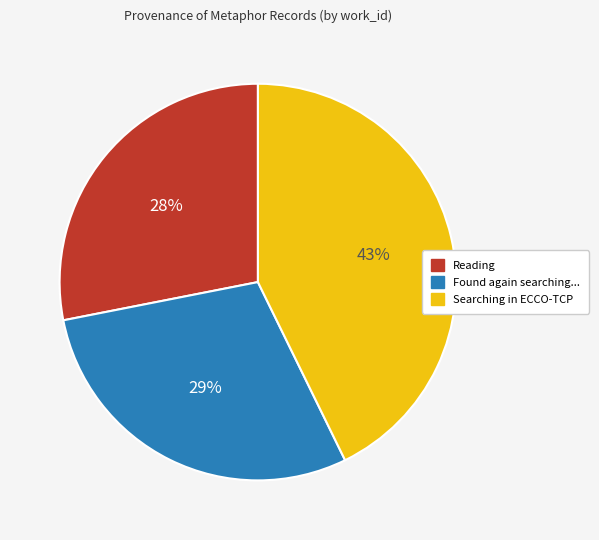

To the nearest percent, what is the difference between the largest and smallest slice percentages?

15%